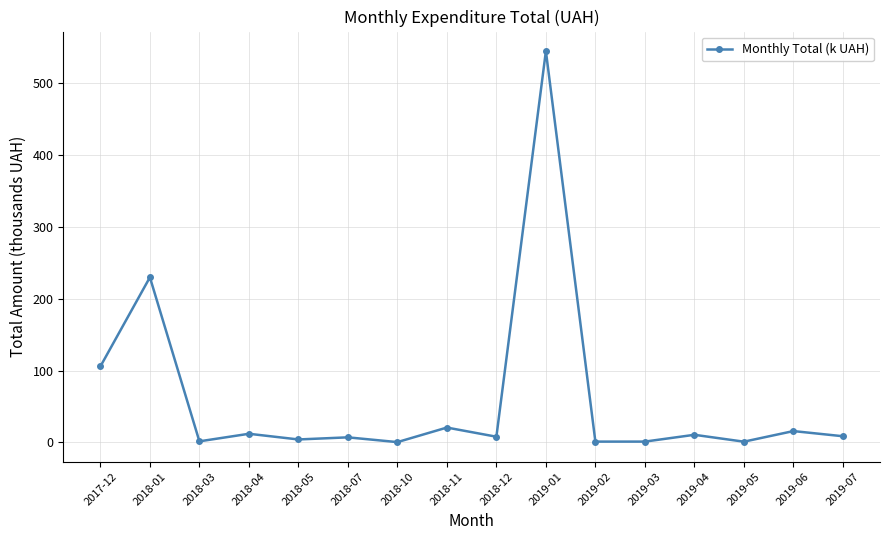

True or false: the data has more than 1 interior local peaks.

True